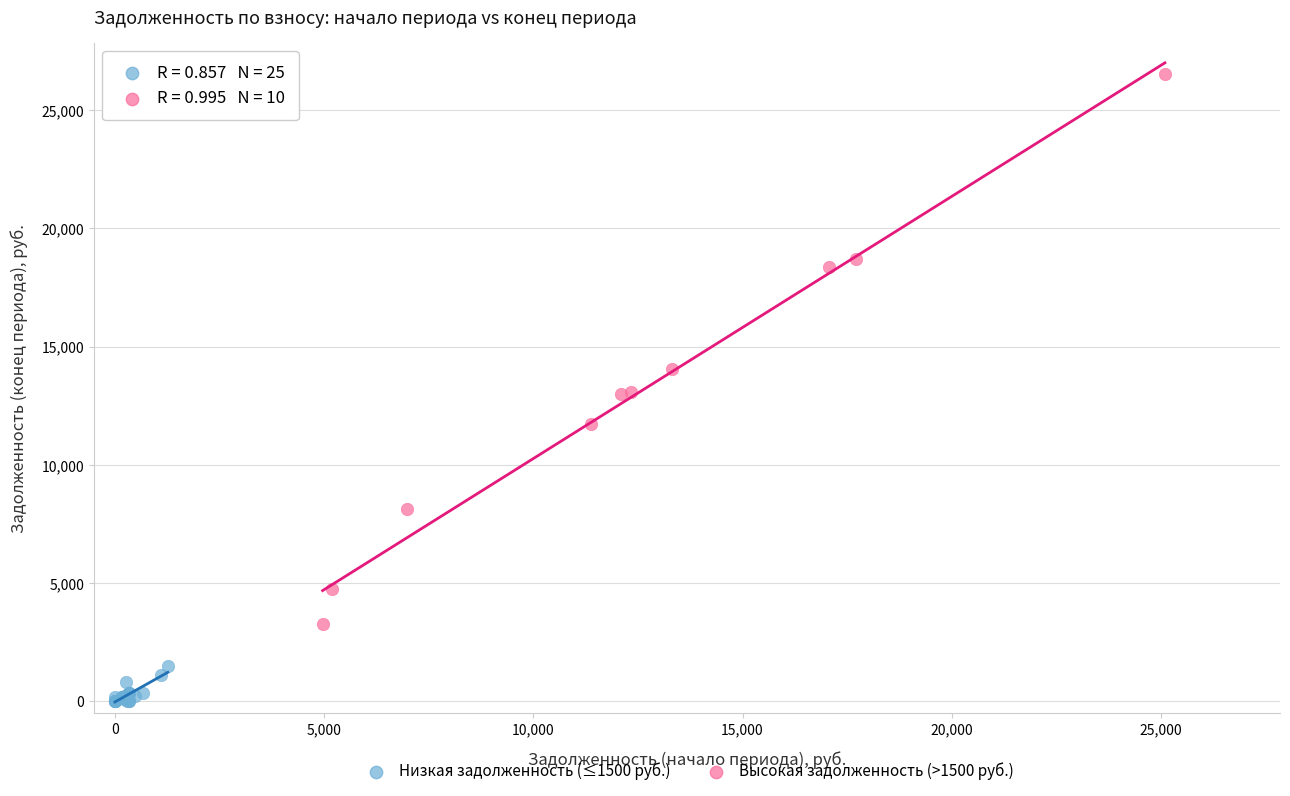

Which series reaches the maximum Y coordinate?

Высокая задолженность (>1500 руб.)